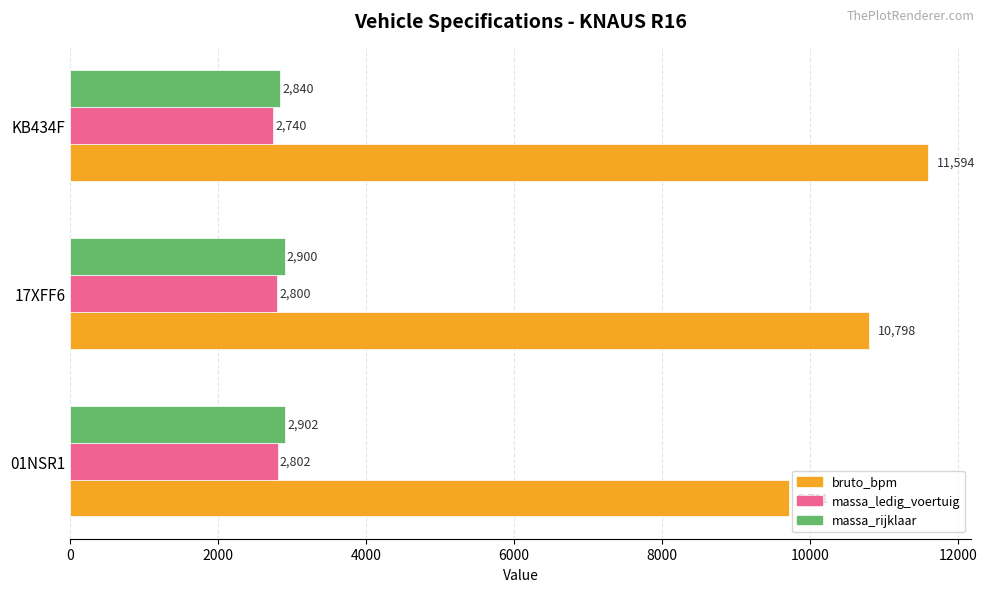

List the series in order of their peak value, highest first.

bruto_bpm, massa_rijklaar, massa_ledig_voertuig